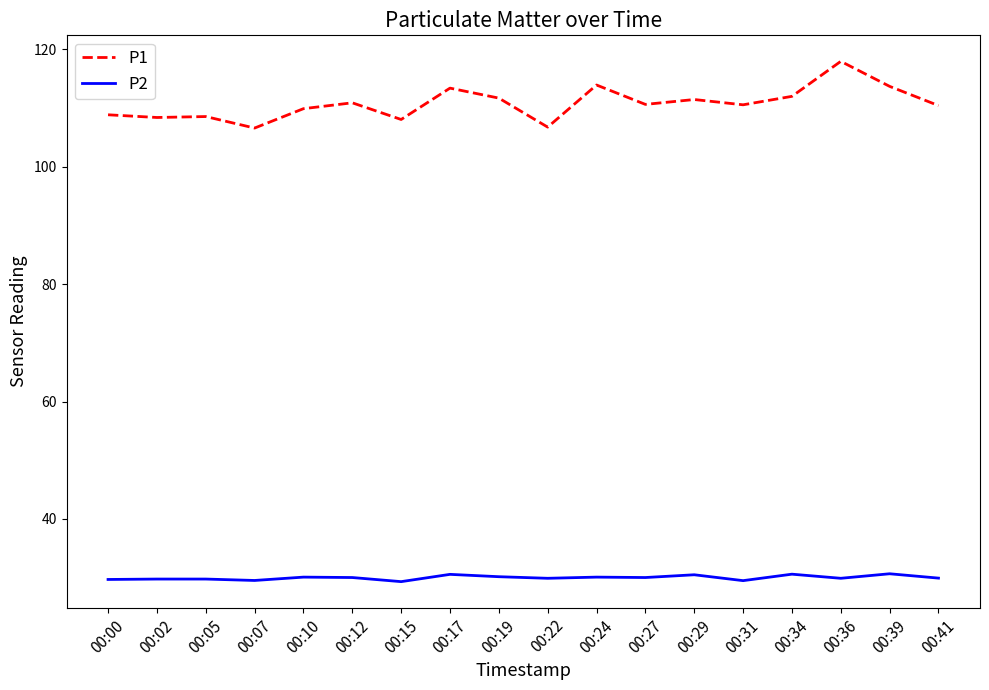

Is it true that P1 equals 108.0 at 00:15?

True